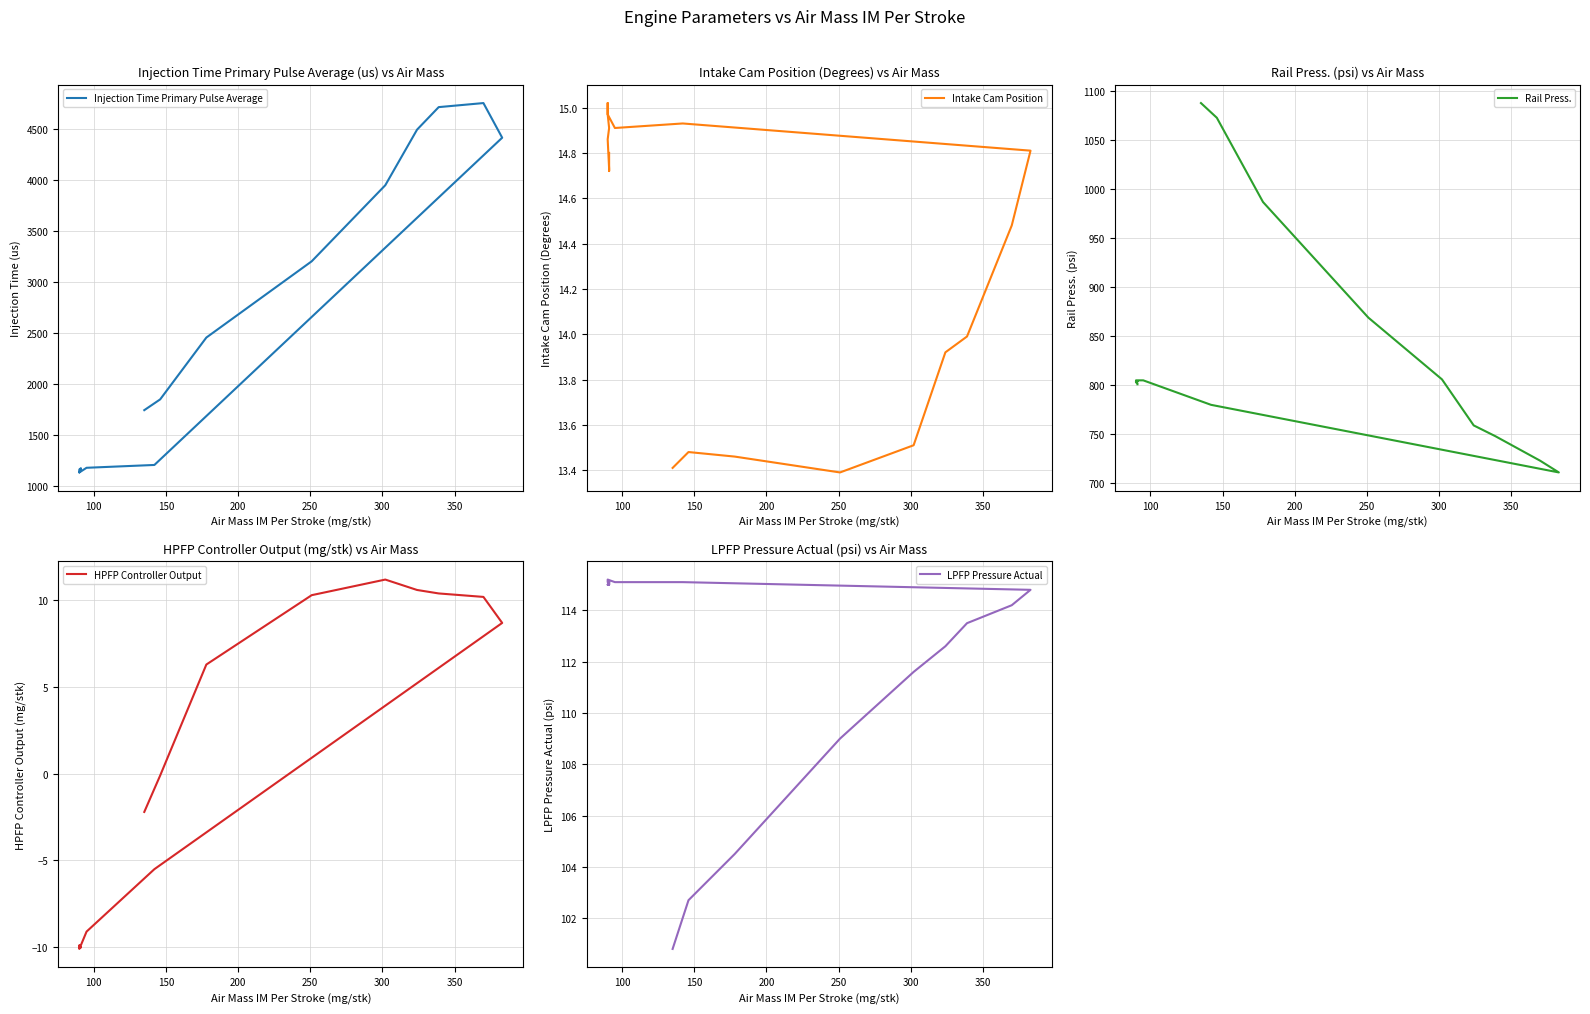

Reading left to right, list all the values displayed in this chart.

Injection Time Primary Pulse Average: 1169.4	1159.0	1169.4	1172.6	1133.4	1161.4	1163.0	1138.2	1133.4	1179.0	1206.7	4411.6	4750.9	4711.2	4490.5	3946.2	3201.2	2454.4	1848.9	1743.4
Intake Cam Position: 14.8	14.7	14.7	14.7	14.9	14.9	15.0	15.0	15.0	14.9	14.9	14.8	14.5	14.0	13.9	13.5	13.4	13.5	13.5	13.4
Rail Press.: 801.0	802.0	802.0	802.0	804.0	804.0	804.0	803.0	805.0	805.0	780.0	711.0	723.0	748.0	759.0	806.0	869.0	987.0	1073.0	1088.0
HPFP Controller Output: -10.0	-10.0	-10.0	-10.0	-10.0	-10.0	-10.0	-9.9	-10.1	-9.1	-5.5	8.7	10.2	10.4	10.6	11.2	10.3	6.3	-0.1	-2.2
LPFP Pressure Actual: 115.1	115.0	115.1	115.1	115.0	115.1	115.1	115.1	115.2	115.1	115.1	114.8	114.2	113.5	112.6	111.6	109.0	104.5	102.7	100.8